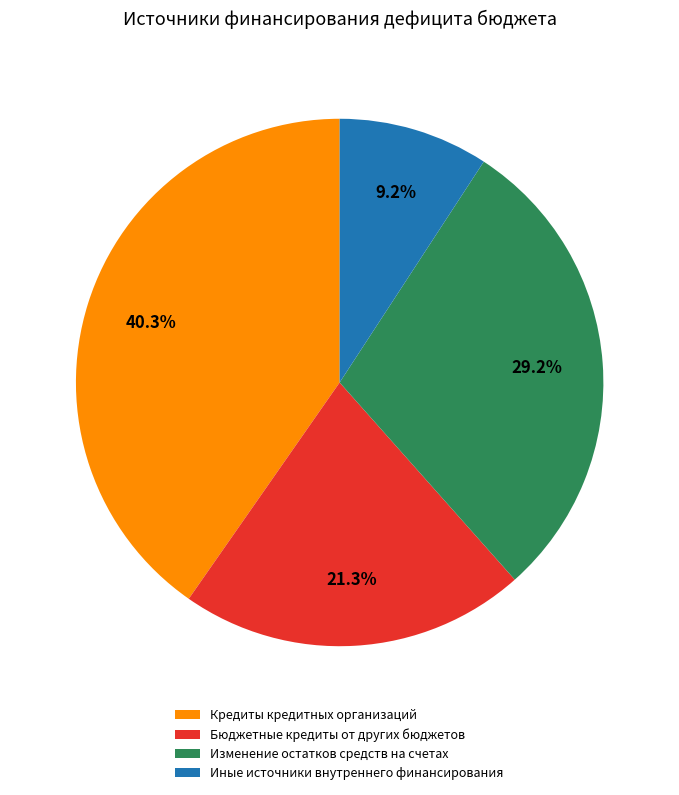

To the nearest percent, what is the difference between the largest and smallest slice percentages?

31%